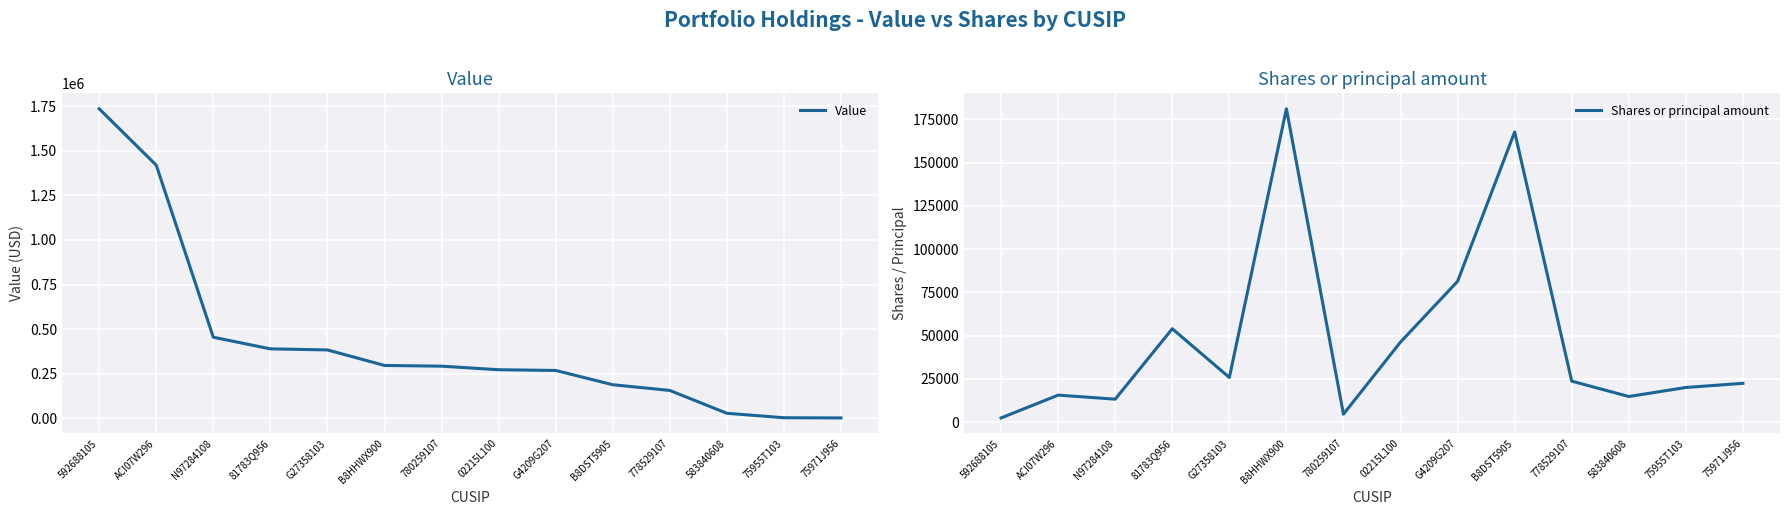

What is the spread (max minus min) of values at G4209G207?

187625